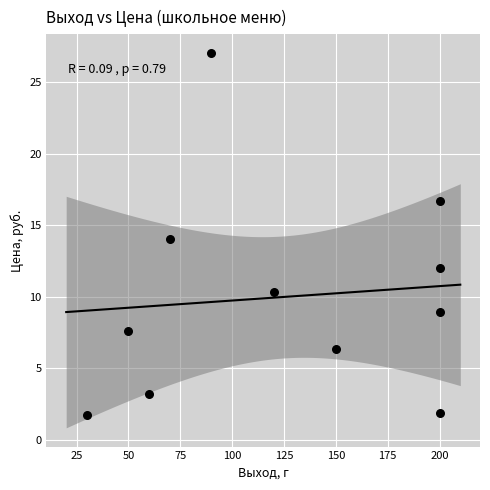

What is the average Y value?

10.0